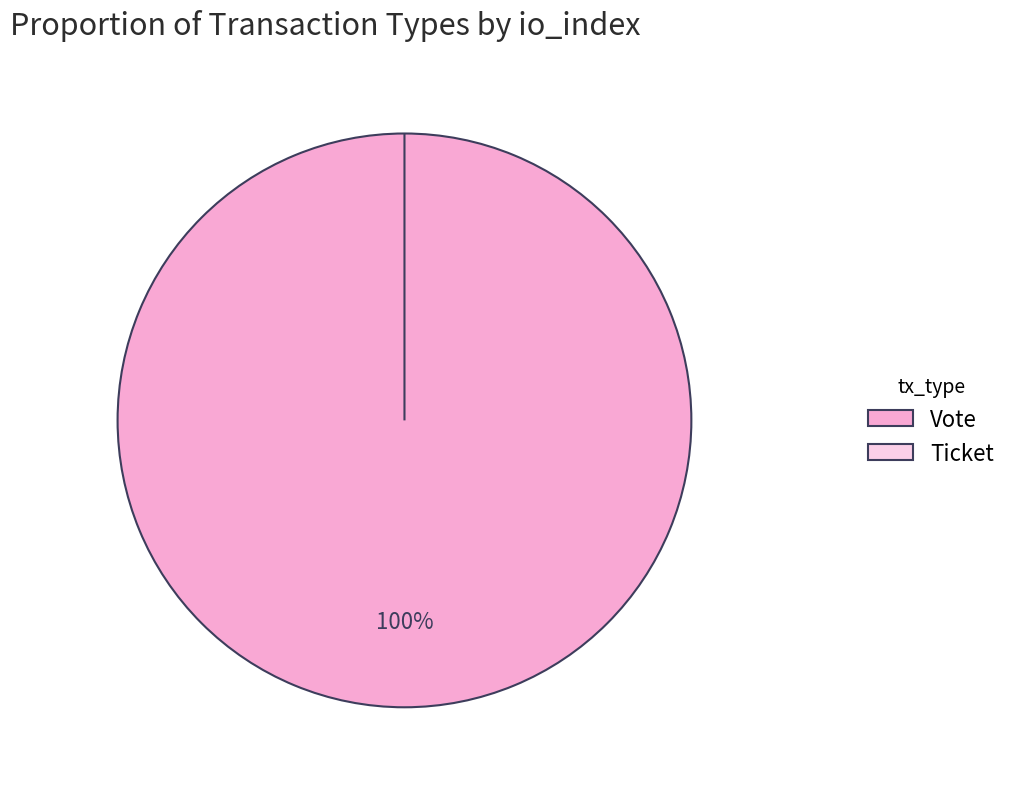

Which category accounts for the majority?

Vote